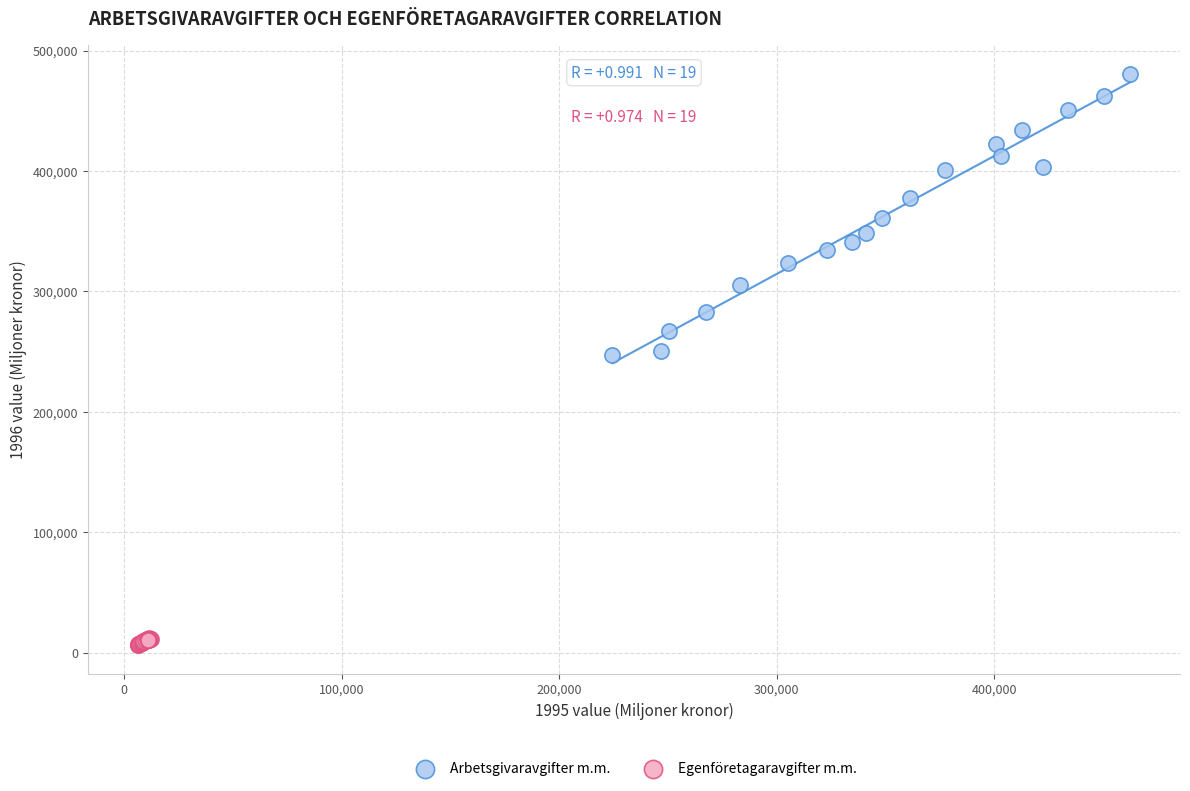

Which series reaches the maximum Y coordinate?

Arbetsgivaravgifter m.m.